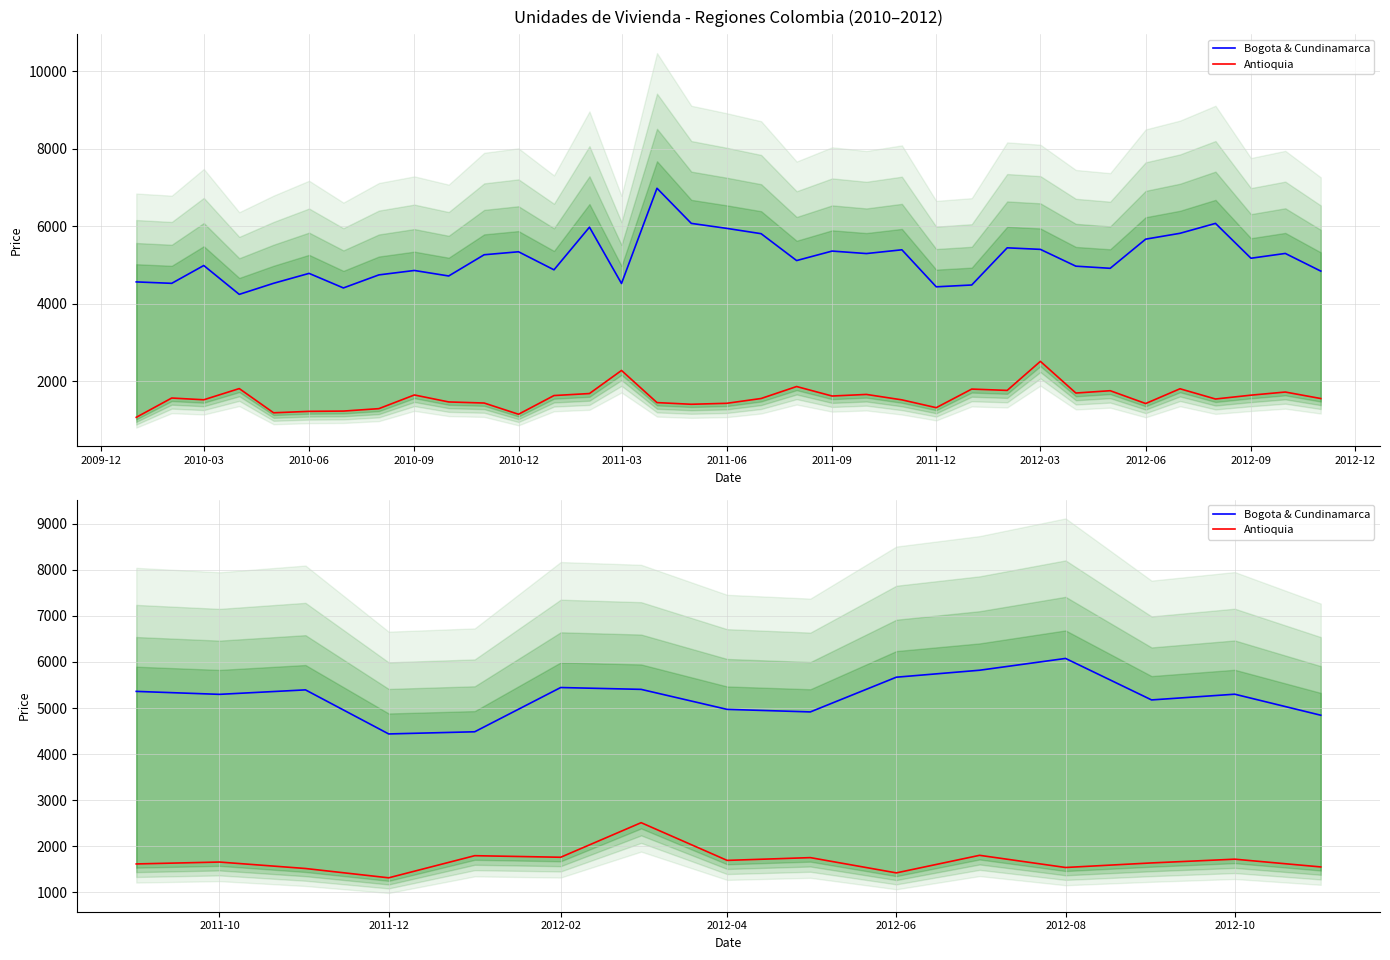

List the series in order of their overall mean, highest first.

Bogota & Cundinamarca, Antioquia